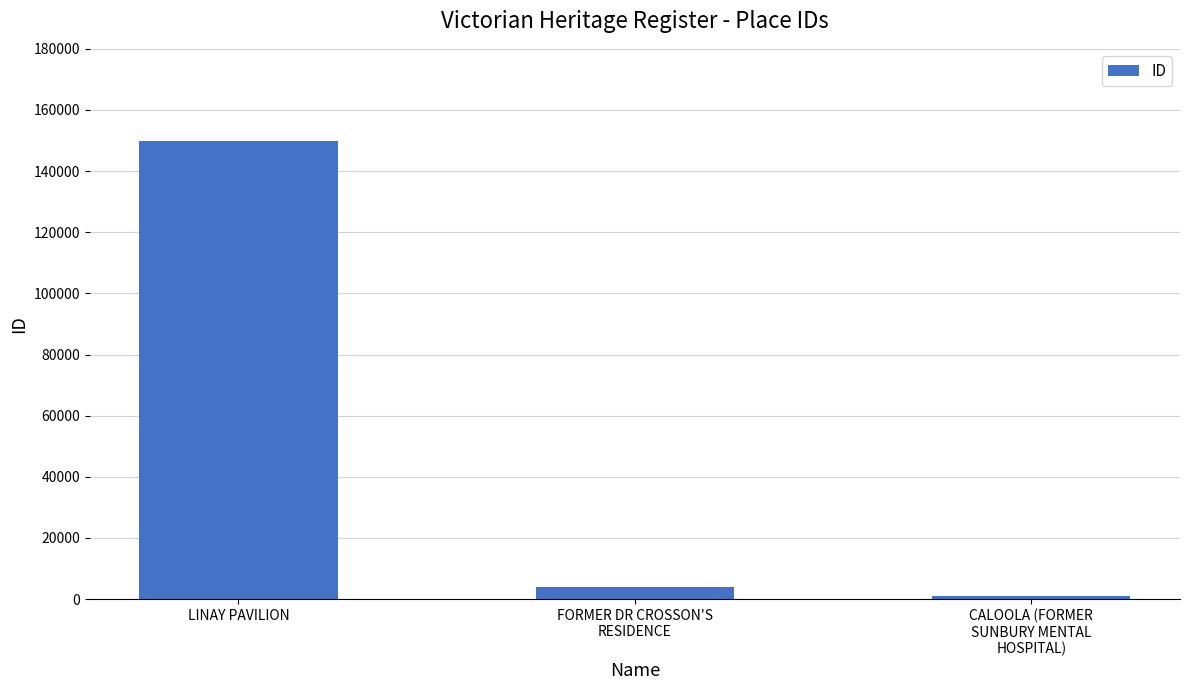

Reading left to right, extract all data points from this chart.

149928	3836	1131